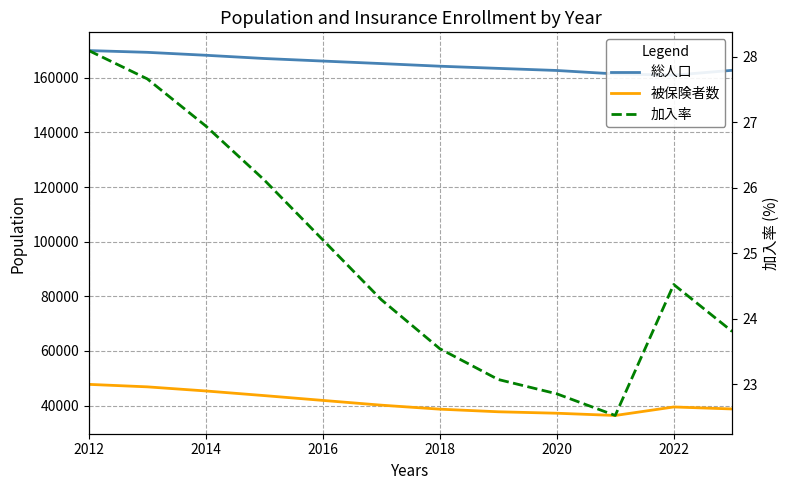

True or false: 総人口 has a value of 225460.6 at 7.

False